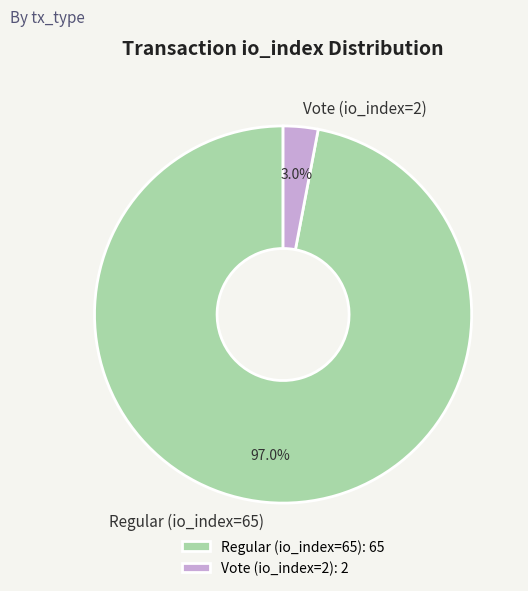

What is the total percentage of Regular (io_index=65) and Vote (io_index=2)?

100.0%